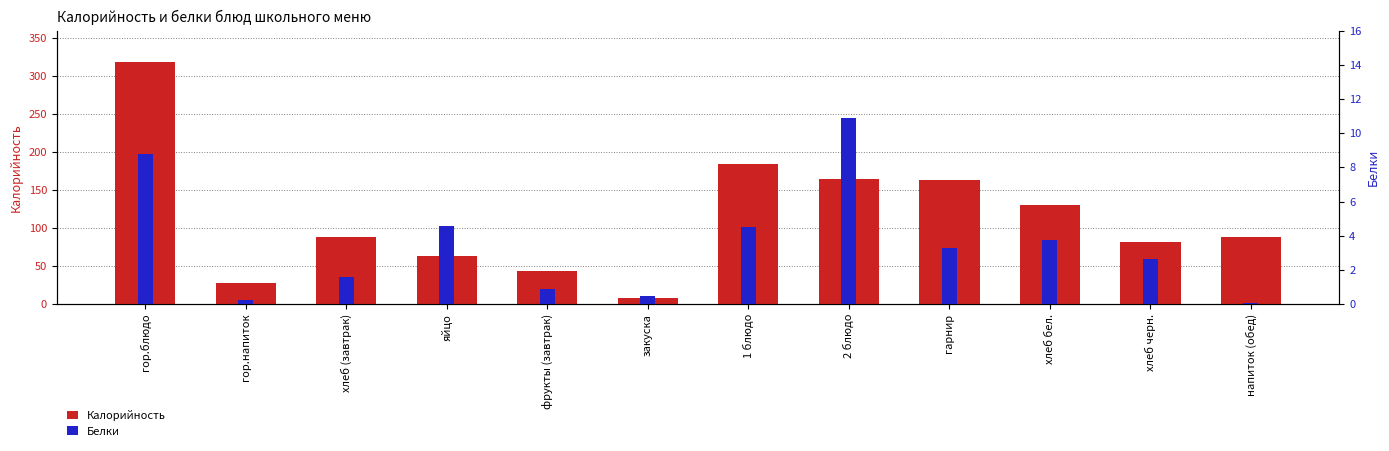

What is the average value of the Белки series?

3.5